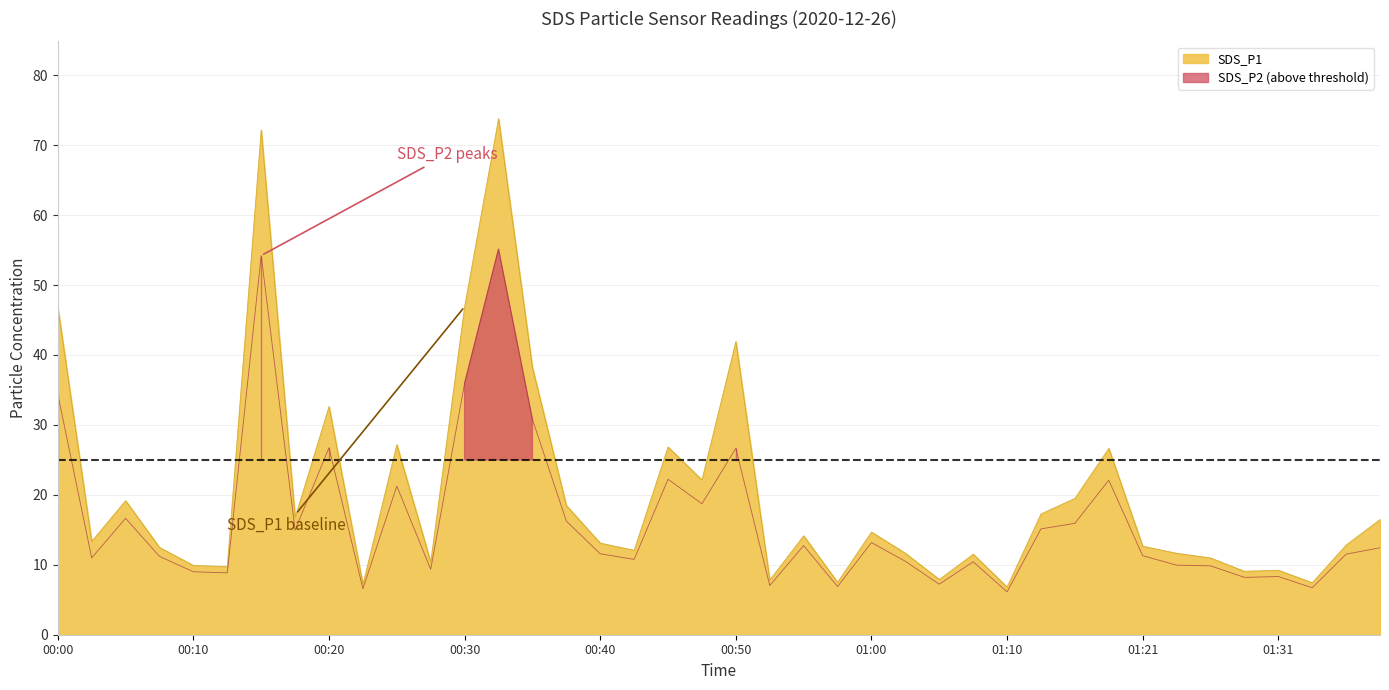

At how many categories does at least one series exceed 23?

10